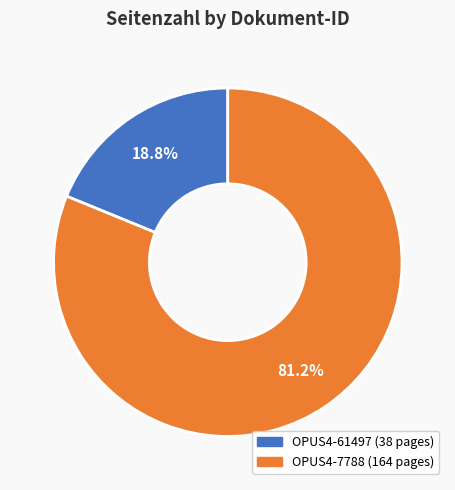

How many segments does this pie chart have?

2